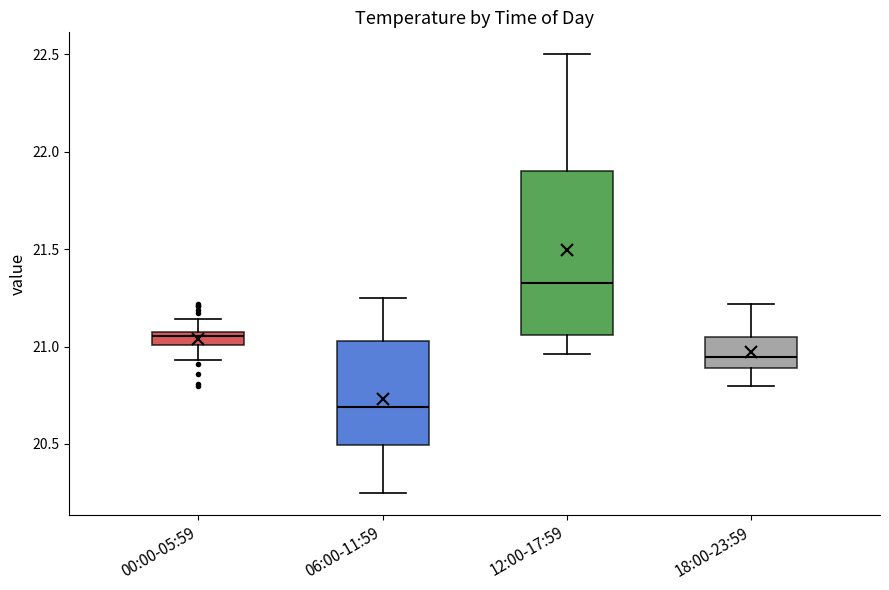

Comparing the boxes themselves (not the whiskers), which one is the tallest?

12:00-17:59